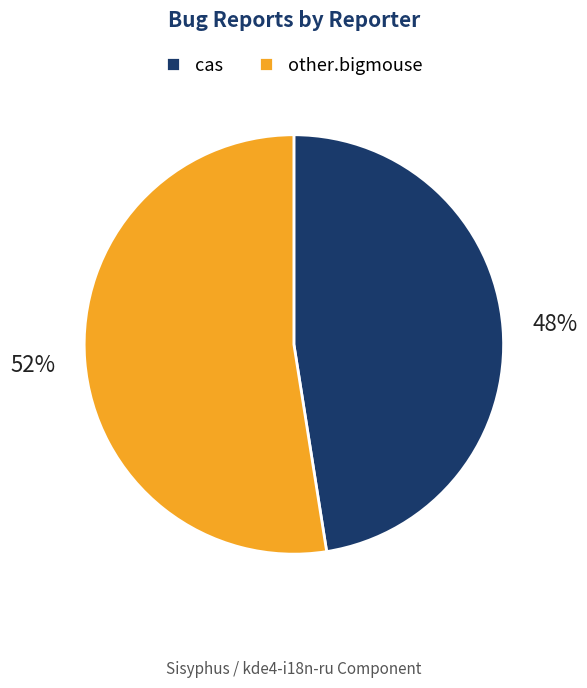

Which category accounts for the majority?

other.bigmouse